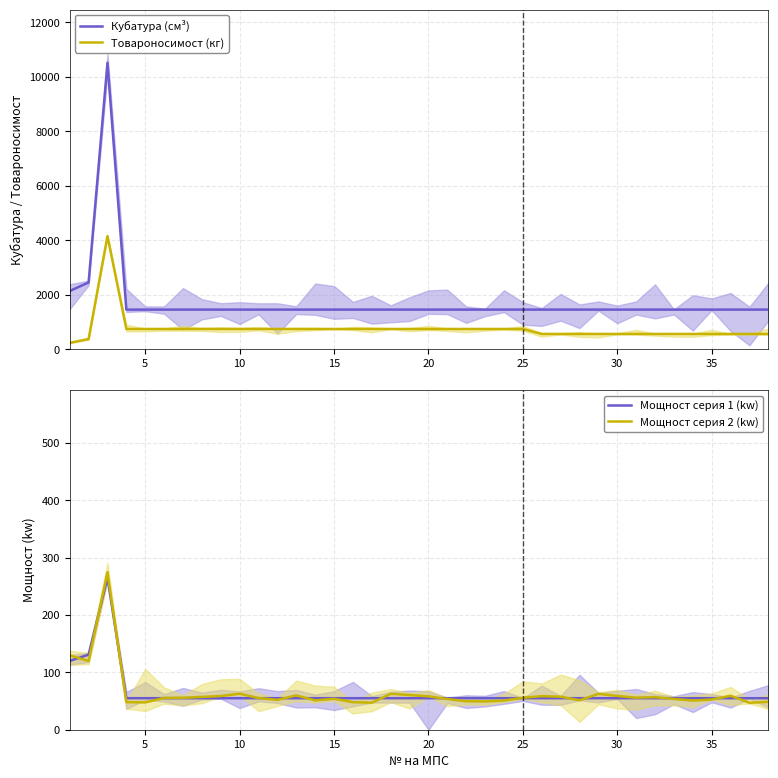

What is the maximum value for Мощност серия 2 (kw)?

274.8